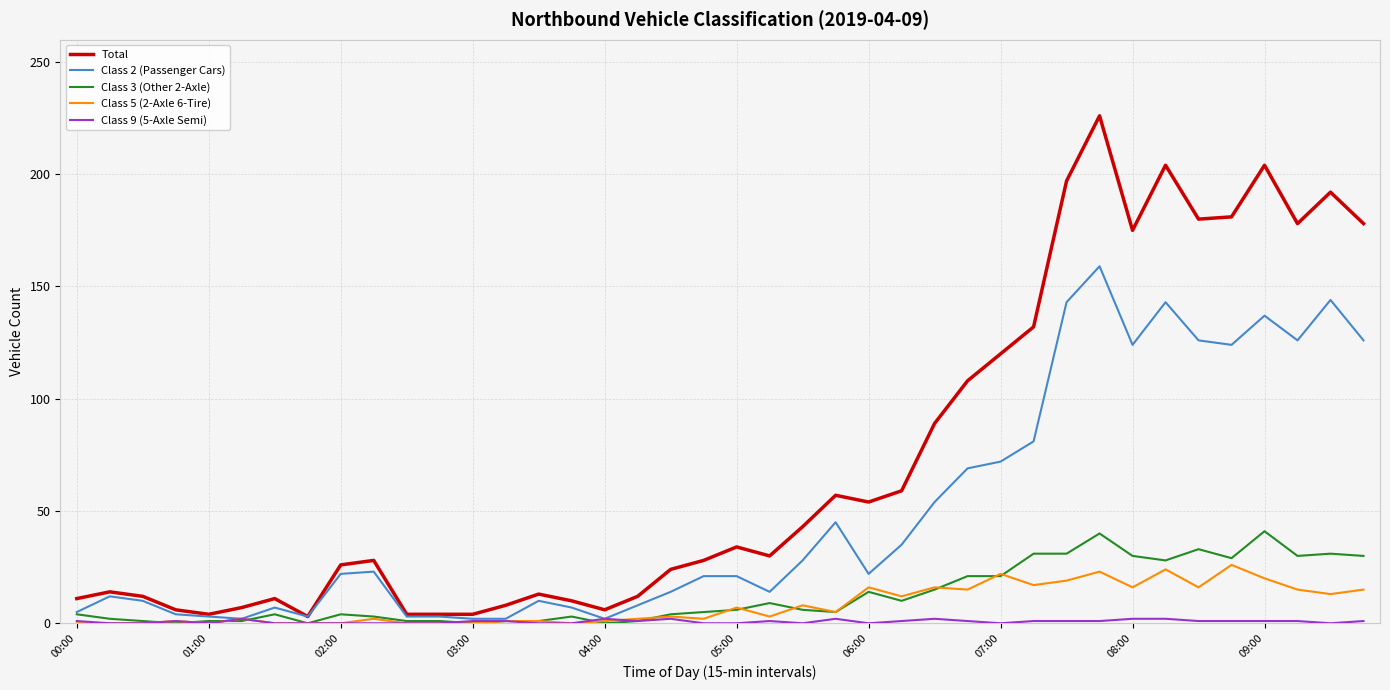

True or false: Total and Class 5 (2-Axle 6-Tire) cross at least once.

False